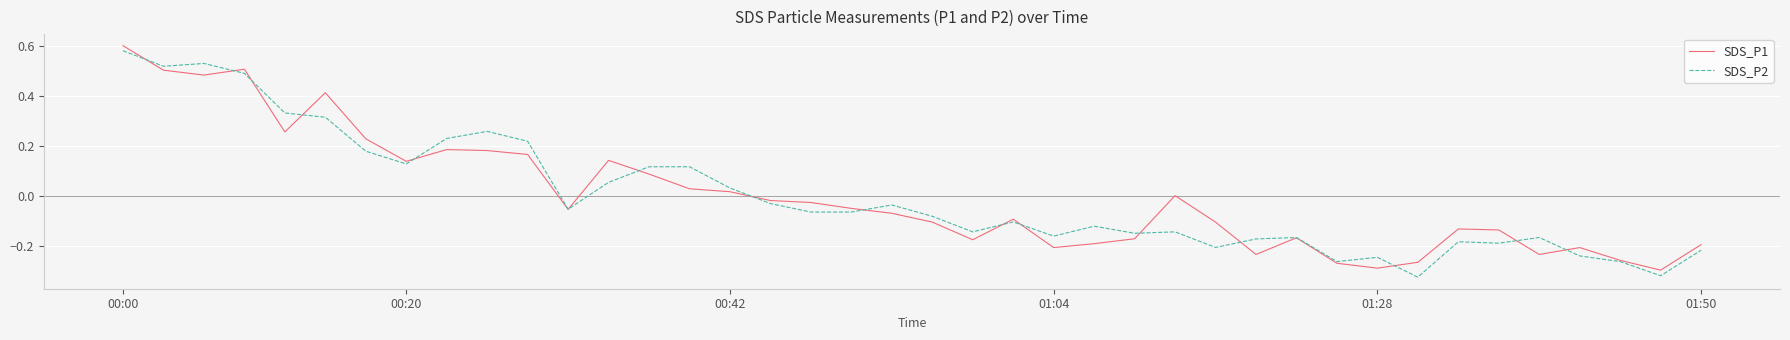

Reading left to right, extract all data points from this chart.

SDS_P1: 0.6	0.5	0.5	0.5	0.3	0.4	0.2	0.1	0.2	0.2	0.2	-0.1	0.1	0.1	0.0	0.0	-0.0	-0.0	-0.0	-0.1	-0.1	-0.2	-0.1	-0.2	-0.2	-0.2	0.0	-0.1	-0.2	-0.2	-0.3	-0.3	-0.3	-0.1	-0.1	-0.2	-0.2	-0.3	-0.3	-0.2
SDS_P2: 0.6	0.5	0.5	0.5	0.3	0.3	0.2	0.1	0.2	0.3	0.2	-0.1	0.1	0.1	0.1	0.0	-0.0	-0.1	-0.1	-0.0	-0.1	-0.1	-0.1	-0.2	-0.1	-0.1	-0.1	-0.2	-0.2	-0.2	-0.3	-0.2	-0.3	-0.2	-0.2	-0.2	-0.2	-0.3	-0.3	-0.2